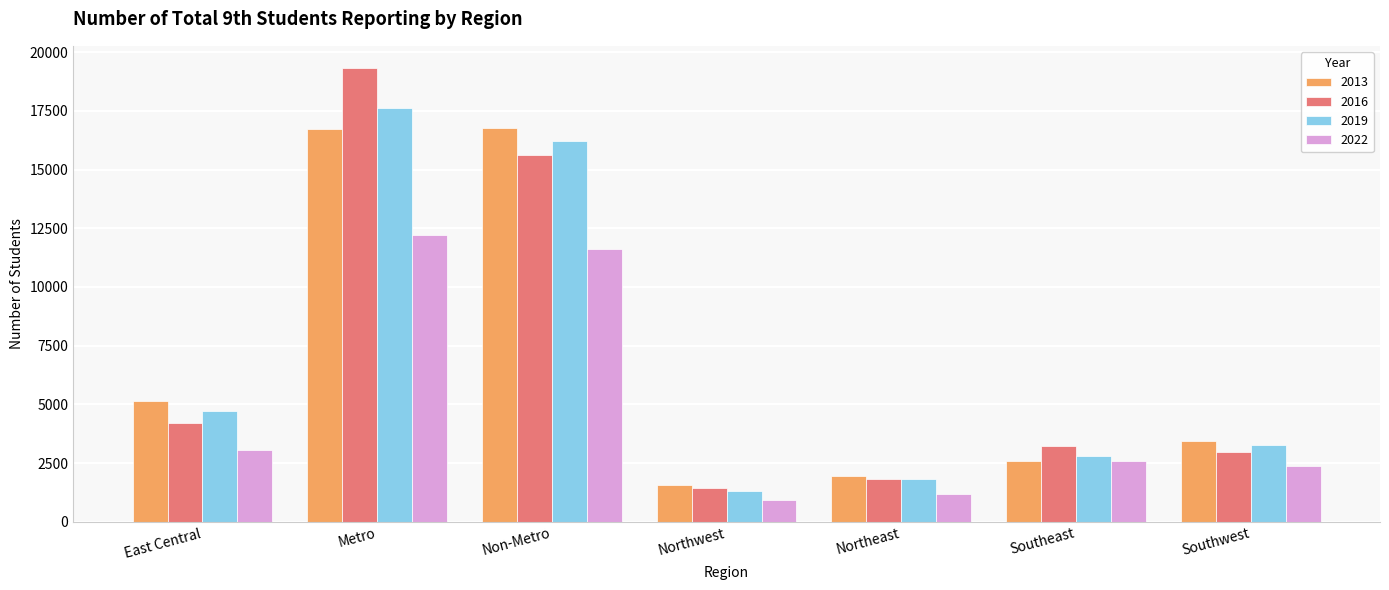

What position from the right is Northeast?

3